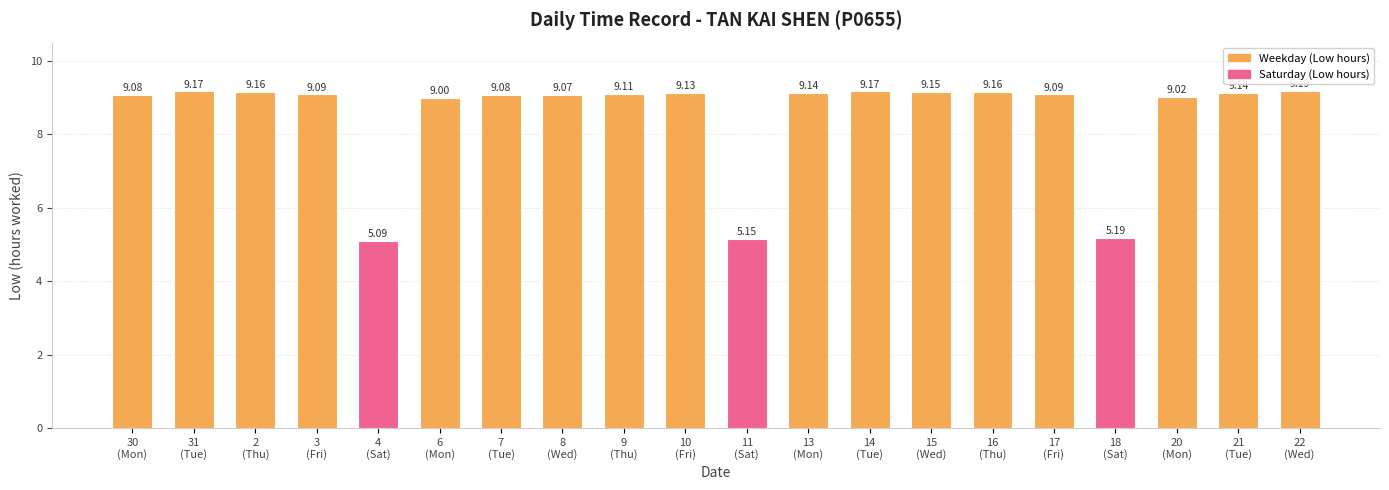

What is the average value?

8.5